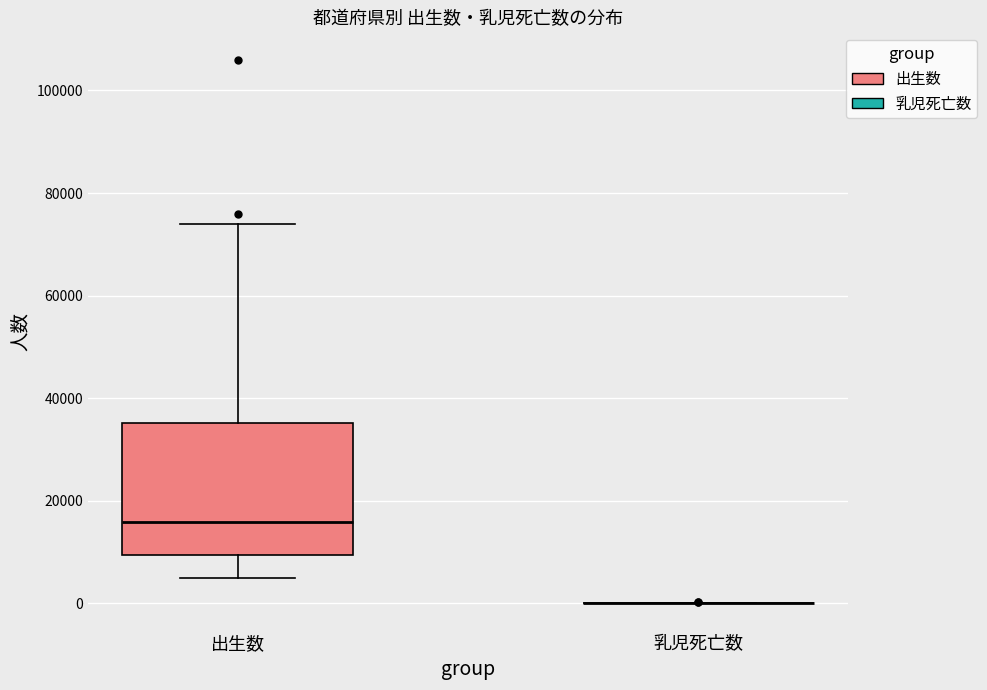

Reading left to right, read every box against the y-axis: the position of its median line, the range the box covers, and the ends of its whiskers. The values are not printed on the chart, so give them approximately, as read against the axis.

出生数: median 16000, box 10000 to 36000, whiskers 4000 to 74000
乳児死亡数: box collapsed to a line at 0, whiskers 0 to 0